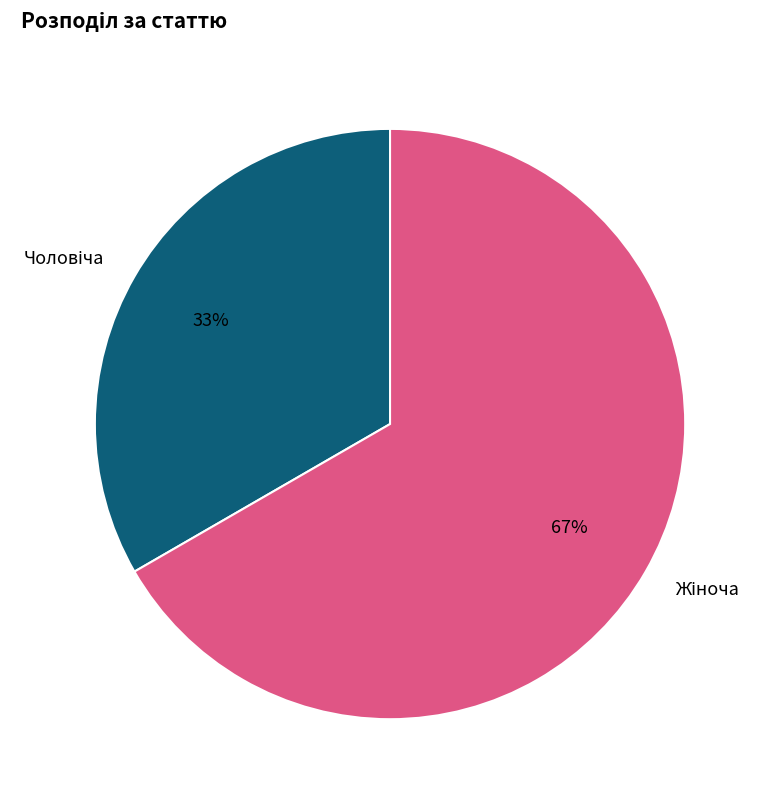

To the nearest percent, what is the average slice percentage?

50%